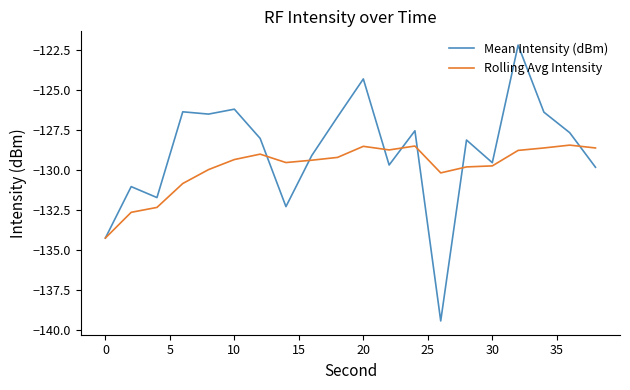

True or false: Mean Intensity (dBm) and Rolling Avg Intensity cross at least once.

True